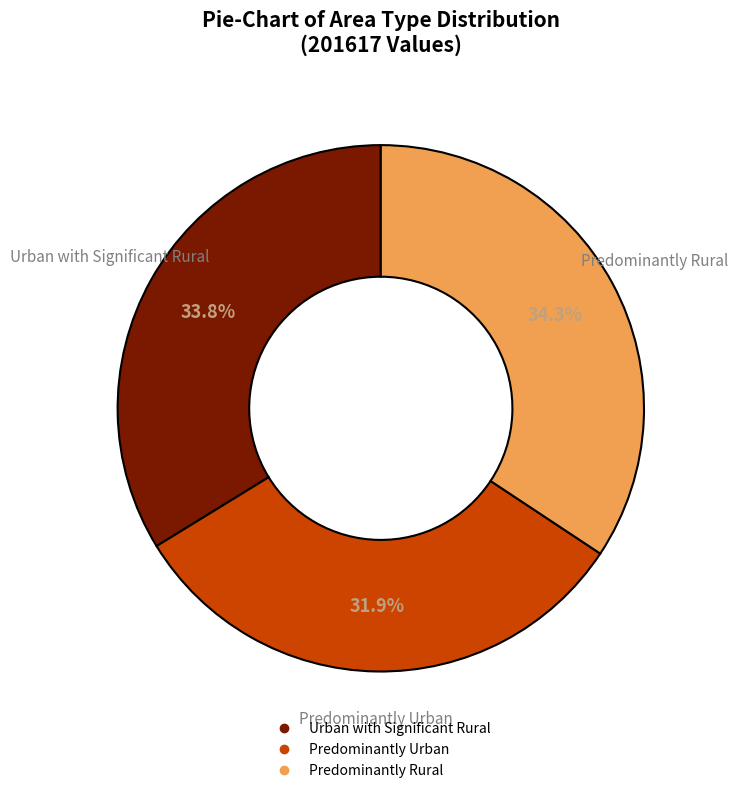

Count the number of slices in the pie.

3